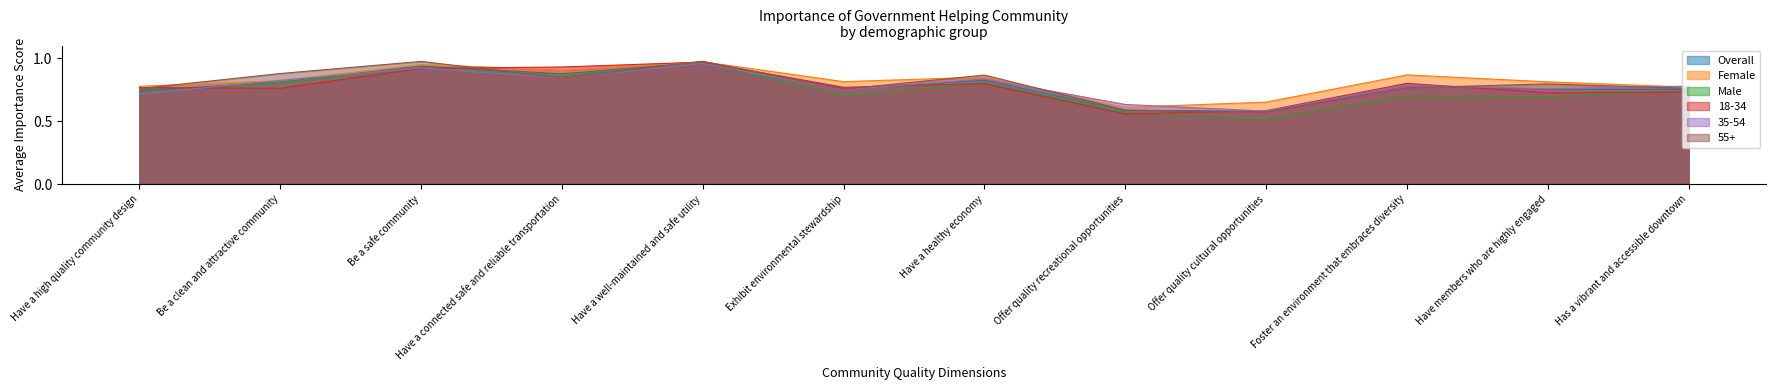

At which label does Overall reach its peak?

Have a well-maintained and safe utility